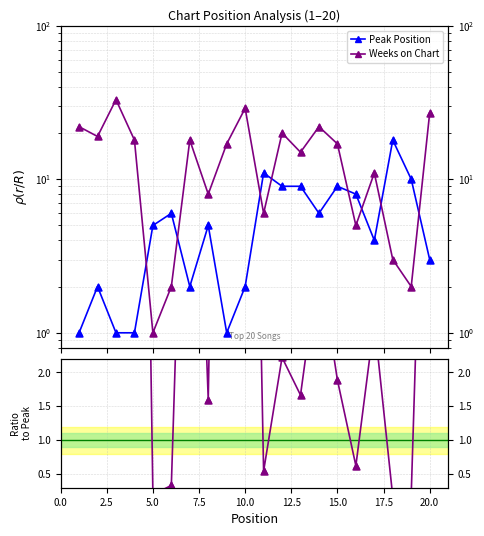

At how many categories does at least one series exceed 5?

19